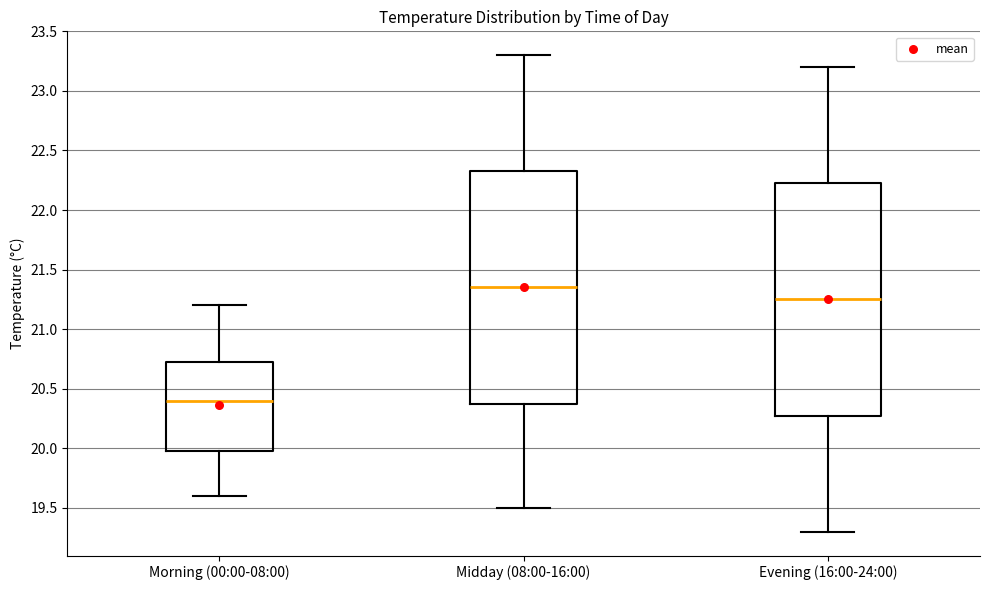

Reading left to right, read every box against the y-axis: the position of its median line, the range the box covers, and the ends of its whiskers. The values are not printed on the chart, so give them approximately, as read against the axis.

Morning (00:00-08:00): median 20.40, box 20.00 to 20.75, whiskers 19.60 to 21.20
Midday (08:00-16:00): median 21.35, box 20.40 to 22.35, whiskers 19.50 to 23.30
Evening (16:00-24:00): median 21.25, box 20.30 to 22.25, whiskers 19.30 to 23.20